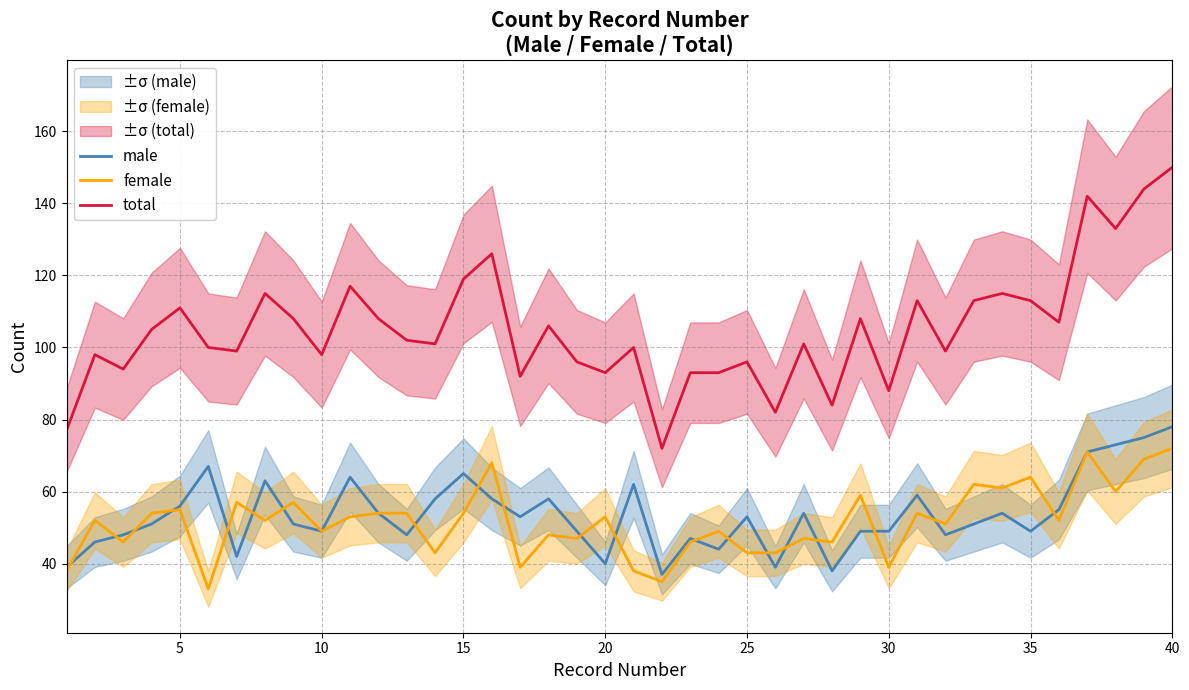

What is the highest value of the total series?

150